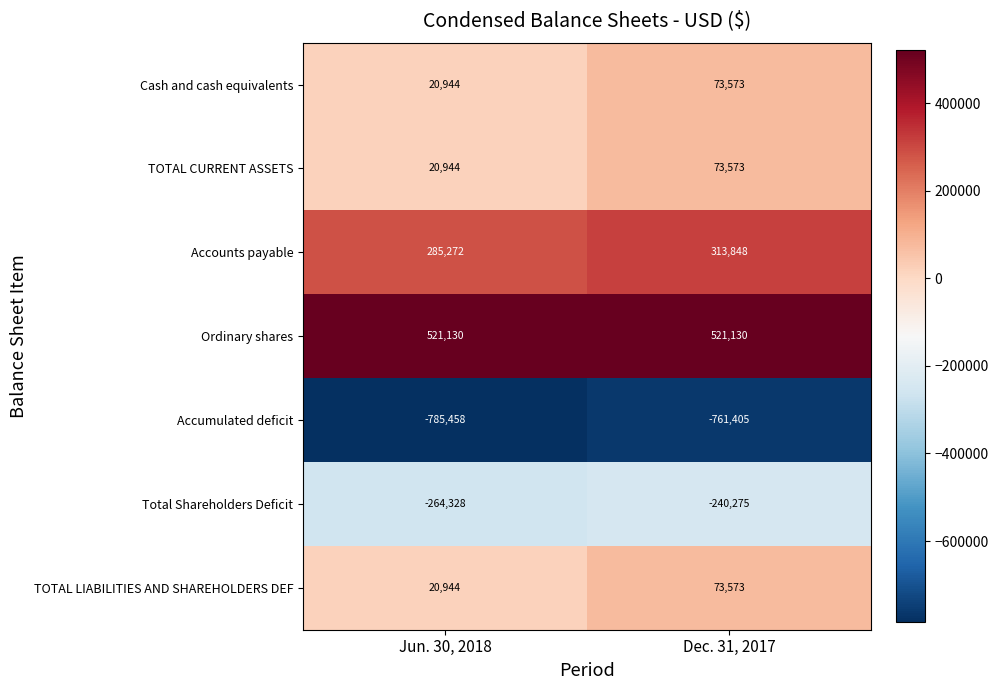

Which series has the largest total across all categories?

Ordinary shares